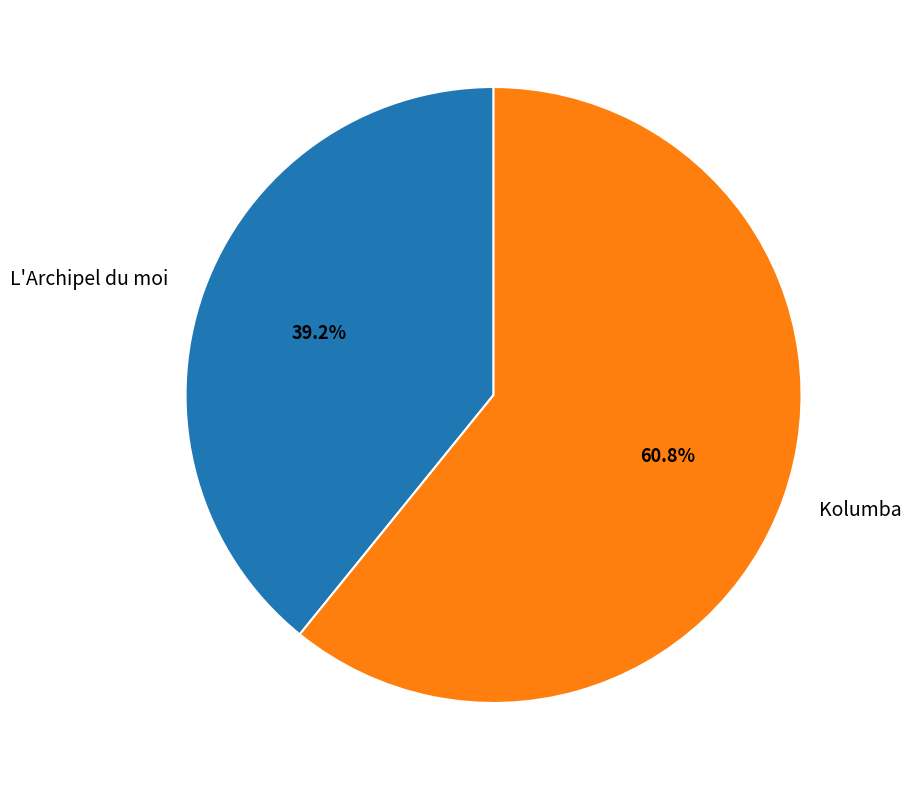

How many segments does this pie chart have?

2